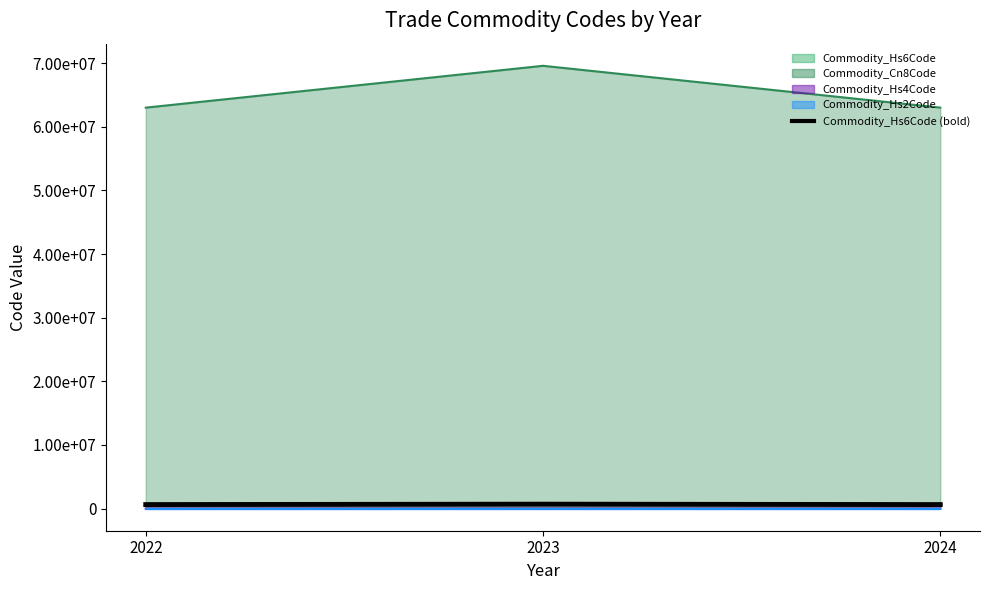

At which label is the value closest to 663075?

2024